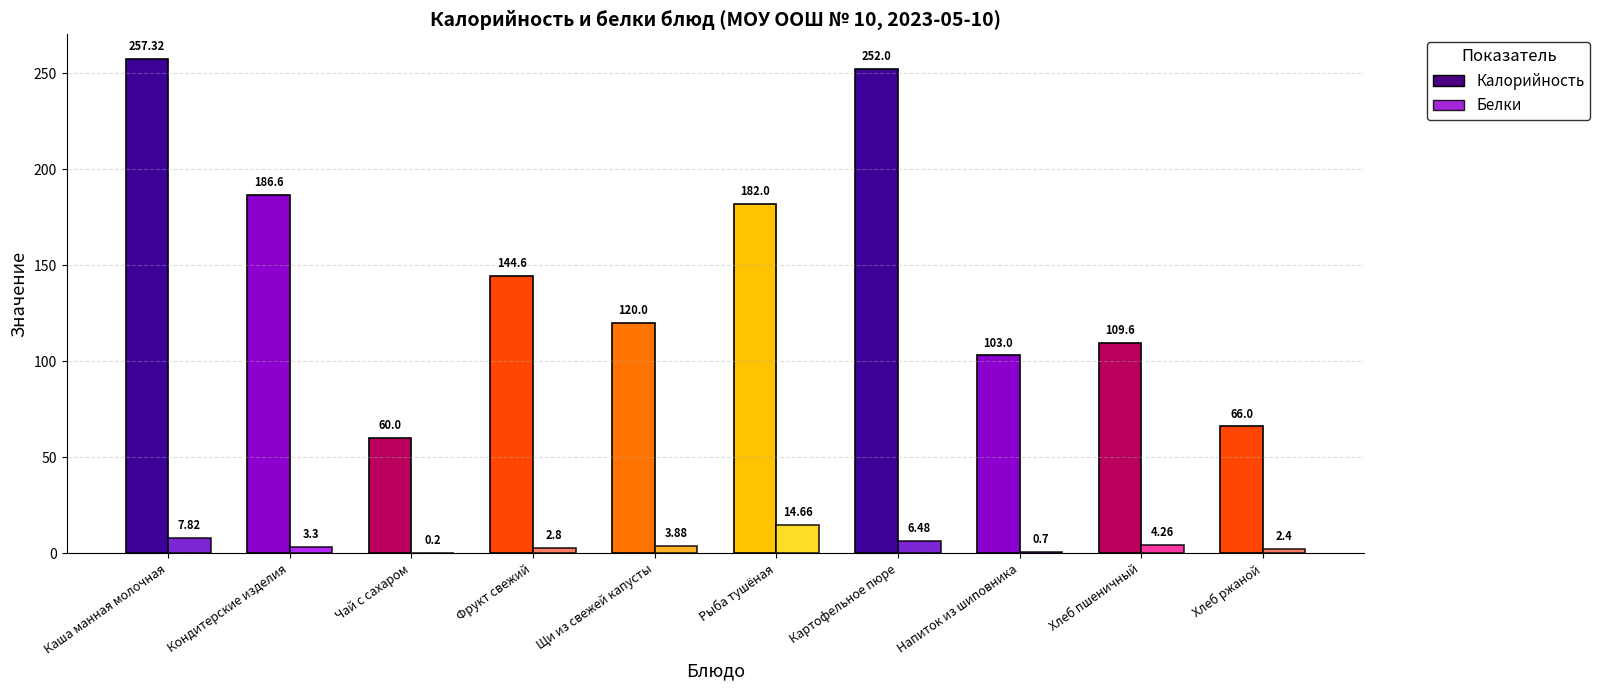

What is the minimum value for Калорийность?

60.0